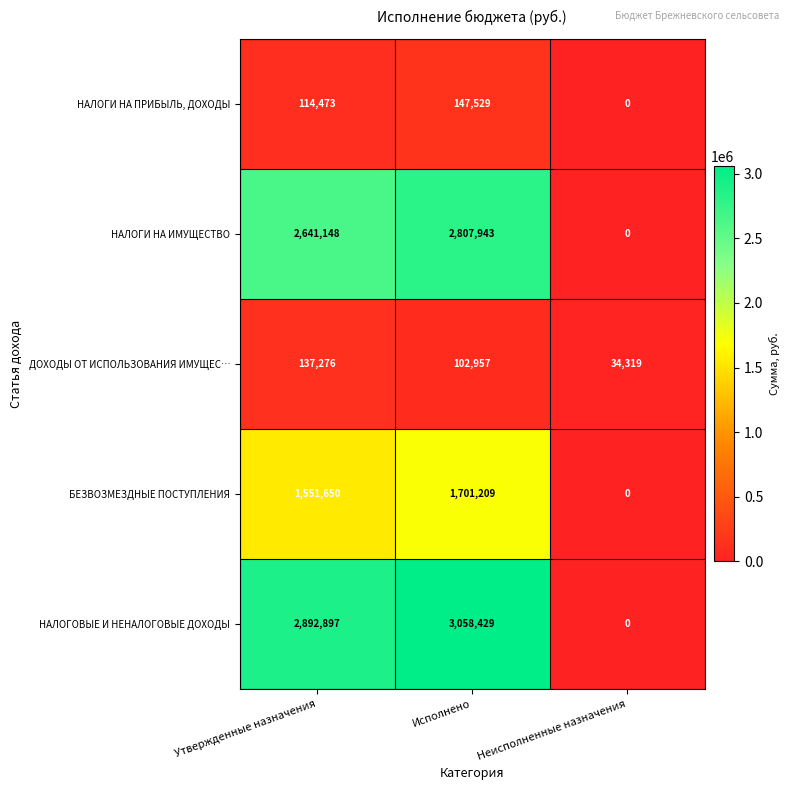

Reading left to right, transcribe all the data shown in this chart.

НАЛОГИ НА ПРИБЫЛЬ, ДОХОДЫ: 114473	147529	0
НАЛОГИ НА ИМУЩЕСТВО: 2641148	2807943	0
ДОХОДЫ ОТ ИСПОЛЬЗОВАНИЯ ИМУЩЕС…: 137276	102957	34319
БЕЗВОЗМЕЗДНЫЕ ПОСТУПЛЕНИЯ: 1551650	1701209	0
НАЛОГОВЫЕ И НЕНАЛОГОВЫЕ ДОХОДЫ: 2892897	3058429	0